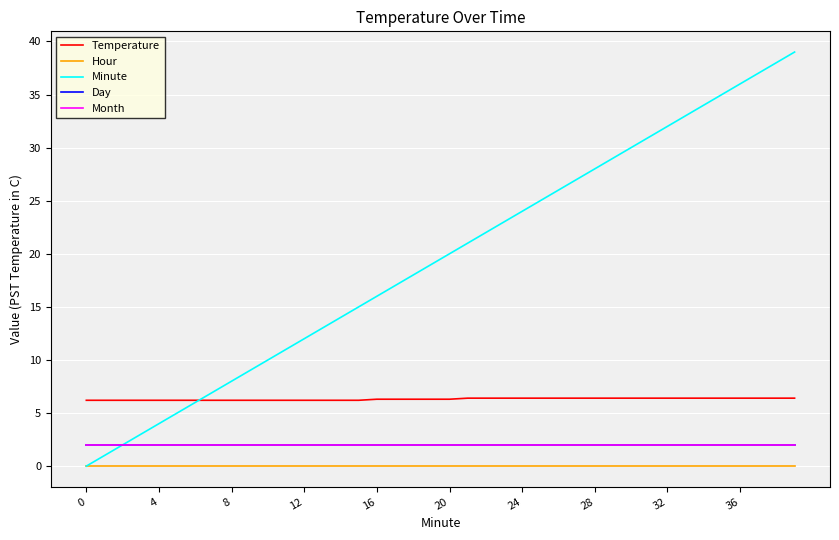

Is this an area chart (filled region under the line)?

No